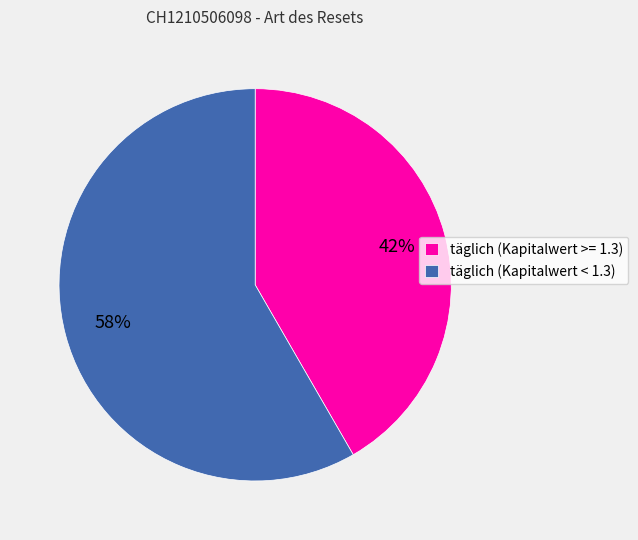

How many segments does this pie chart have?

2